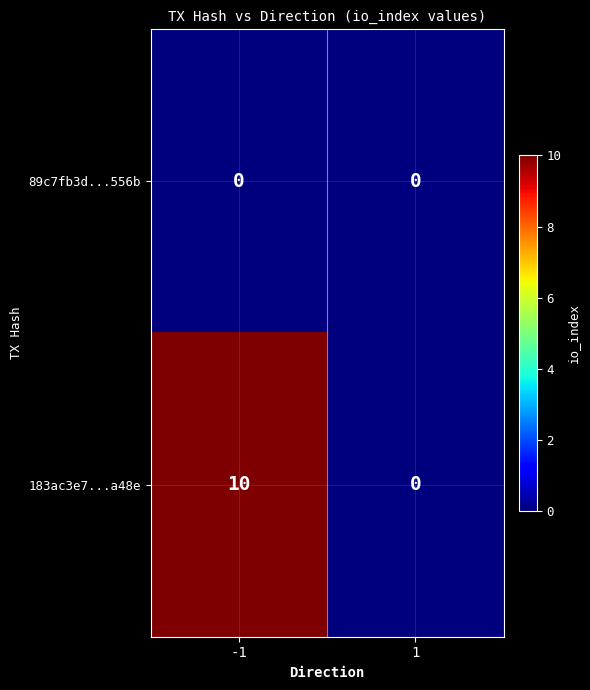

Read the 183ac3e7...a48e value at -1.

10